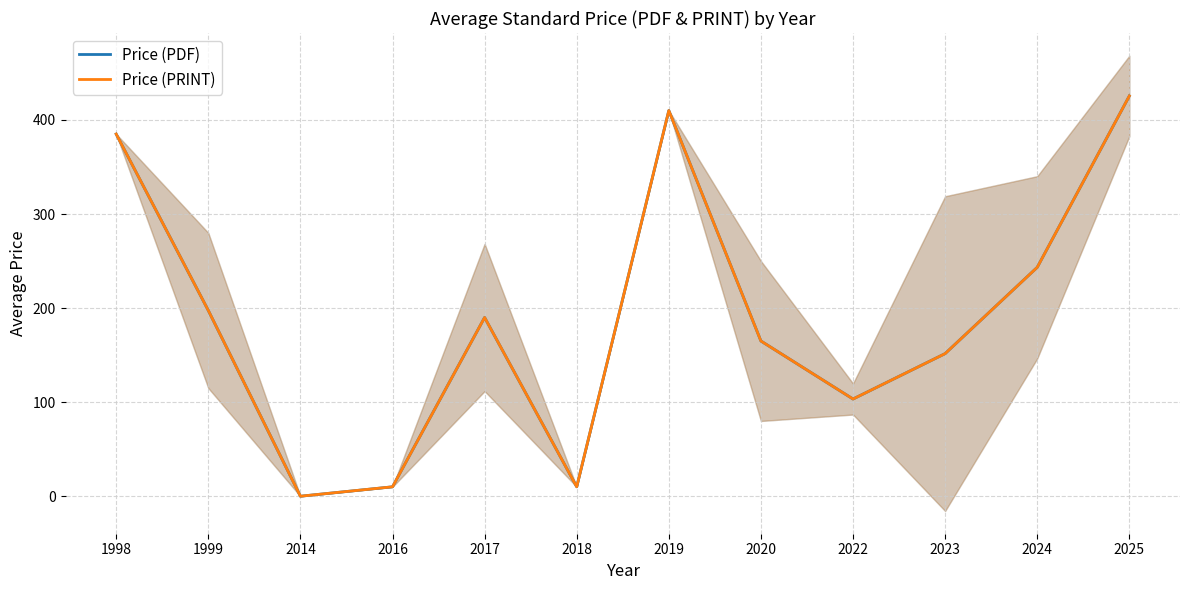

Reading left to right, extract all data points from this chart.

Price (PDF): 1998=385.0	1999=197.5	2014=0.0	2016=10.0	2017=190.0	2018=10.0	2019=410.0	2020=165.0	2022=103.3	2023=151.6	2024=243.3	2025=425.5
Price (PRINT): 1998=385.0	1999=197.5	2014=0.0	2016=10.0	2017=190.0	2018=10.0	2019=410.0	2020=165.0	2022=103.3	2023=151.6	2024=243.3	2025=425.5